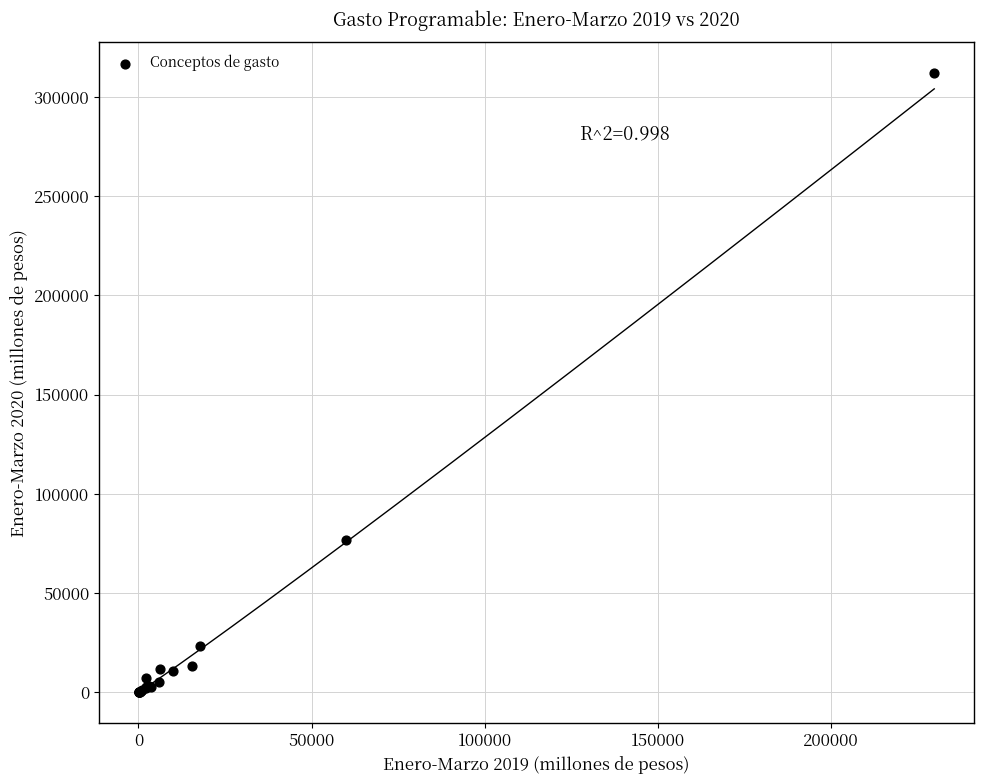

What Y value in the scatter plot is closest to 156035?

76627.2